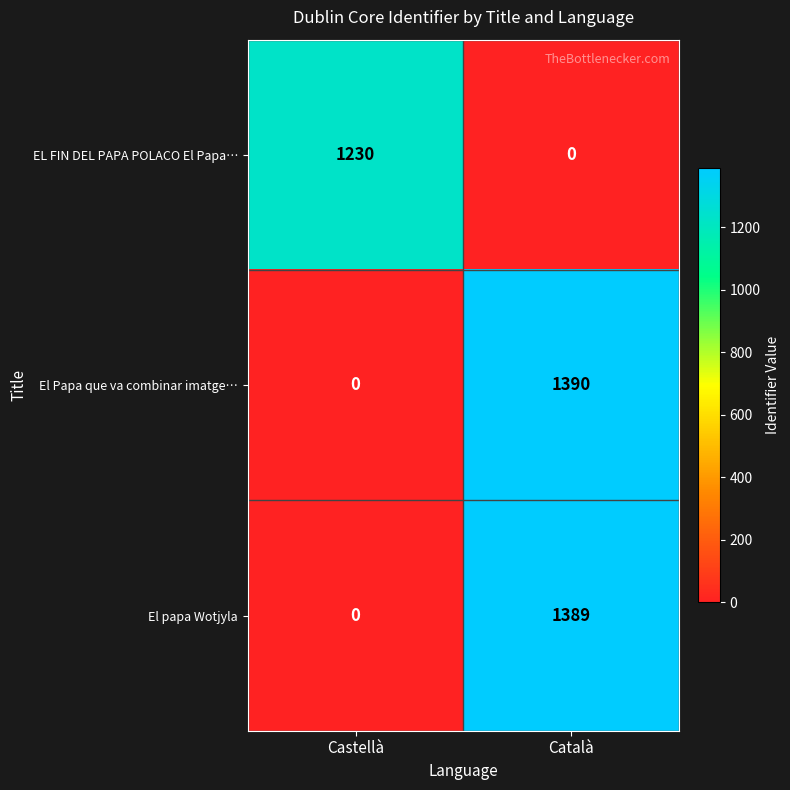

What is the total value across all series at Castellà?

1230